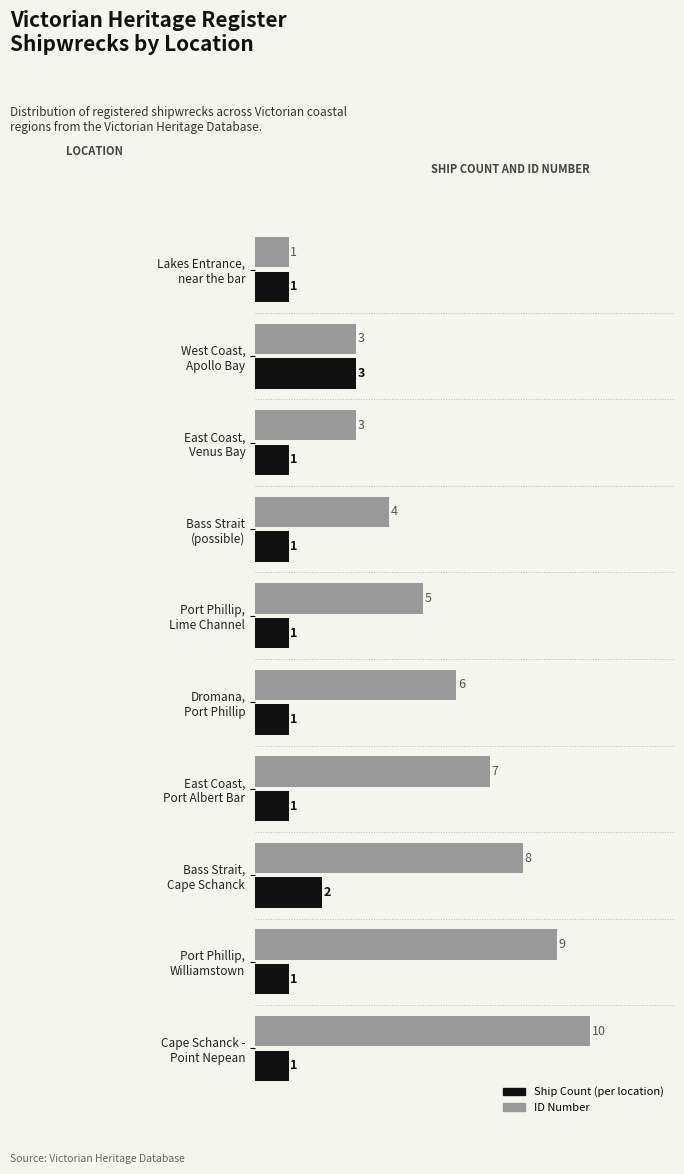

What is the greatest value displayed?

10